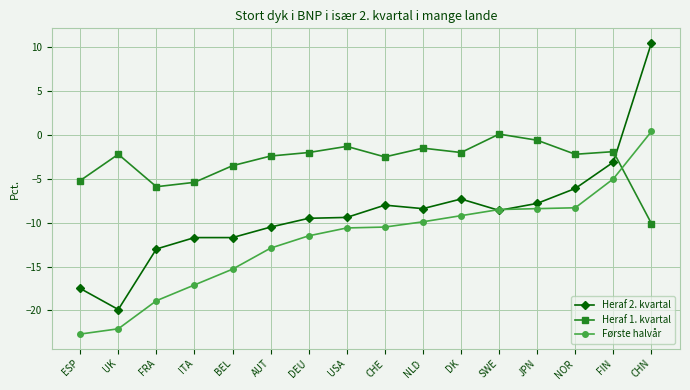

Rank the series at DEU from highest to lowest value.

Heraf 1. kvartal, Heraf 2. kvartal, Første halvår